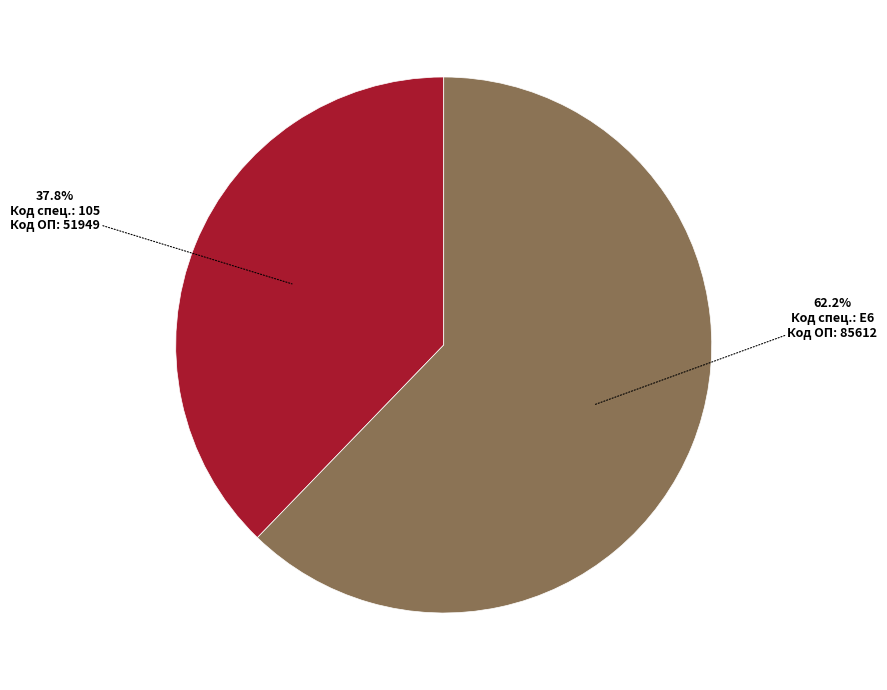

Is there any slice that represents more than half of the pie?

Yes